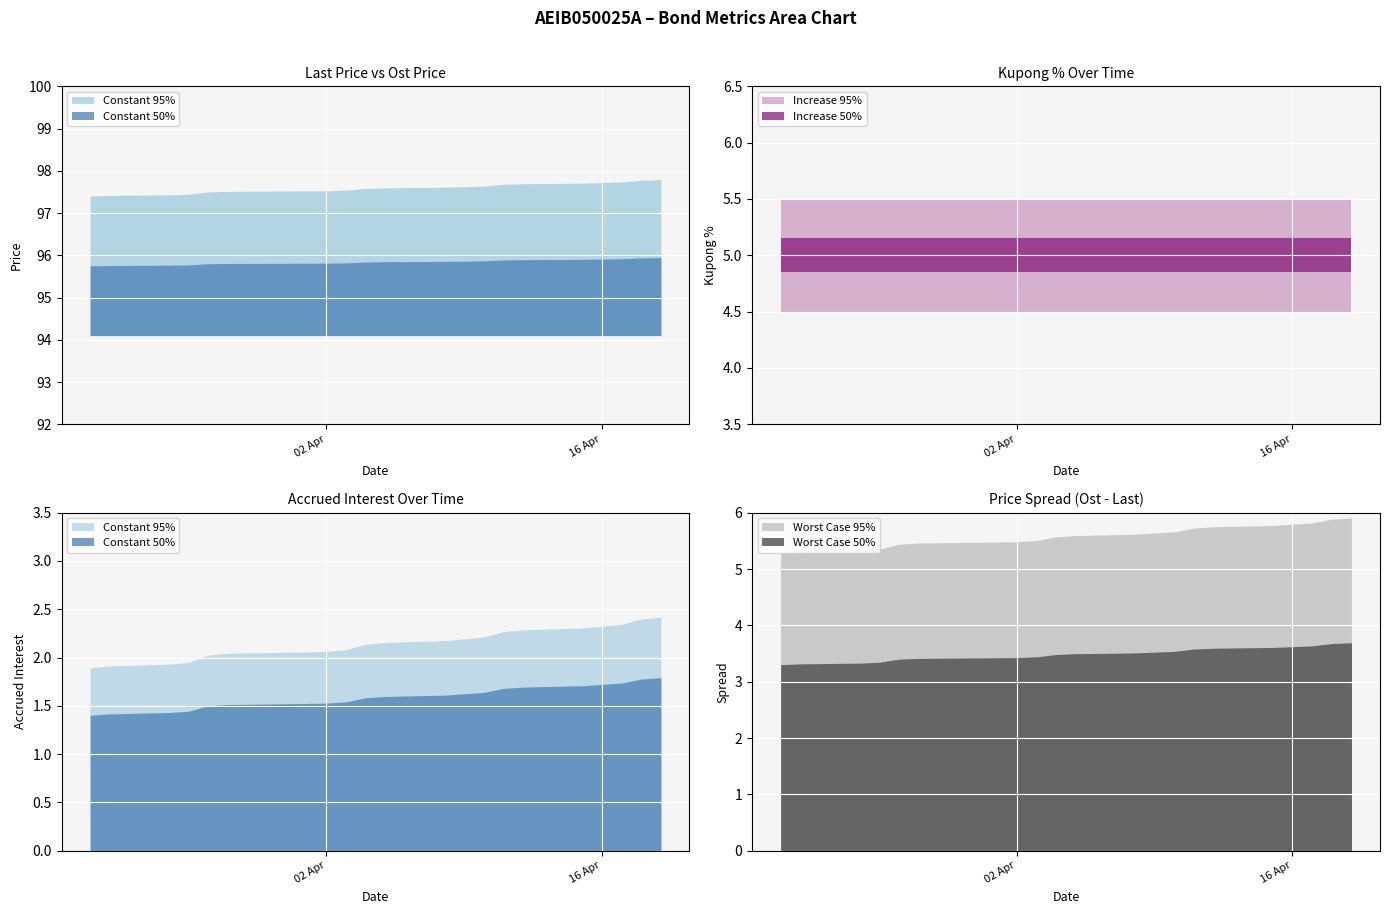

At which category is the sum across all series the highest?

2024-04-19